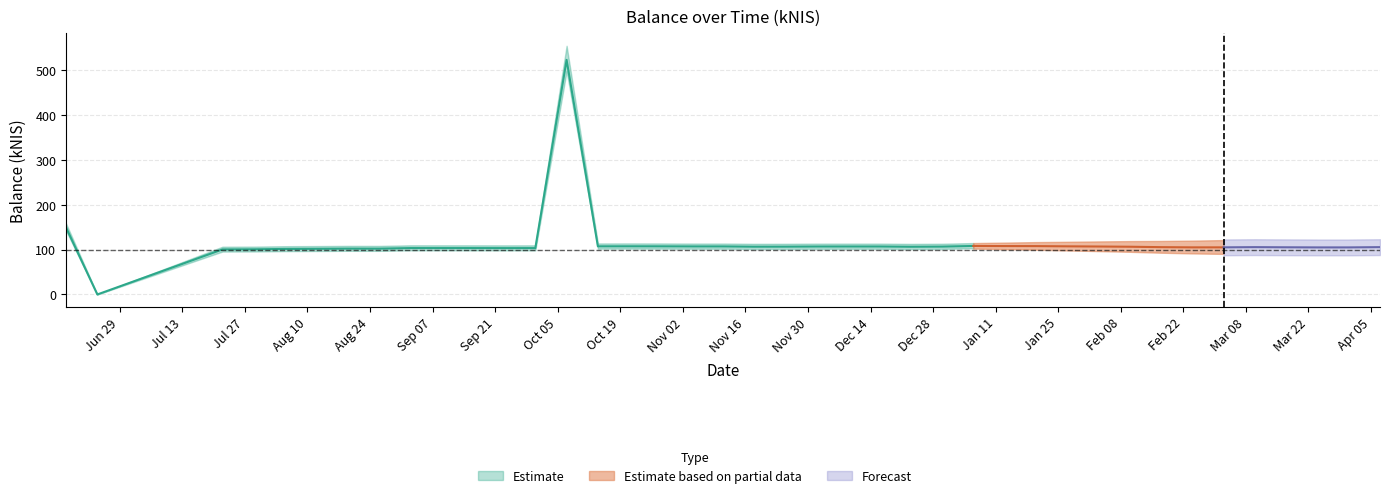

What is the difference between the maximum and second lowest values?

423.0